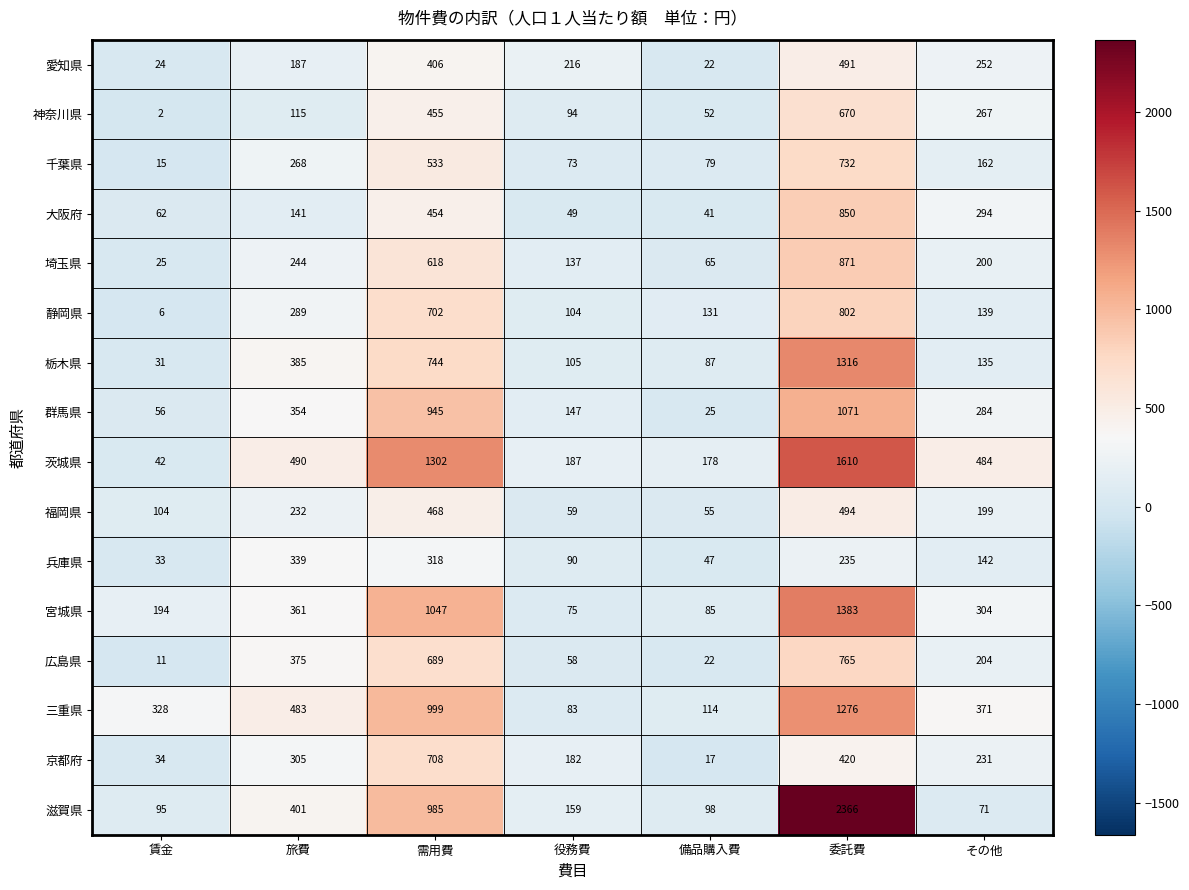

Where is 滋賀県 nearest to the value 1218?

需用費